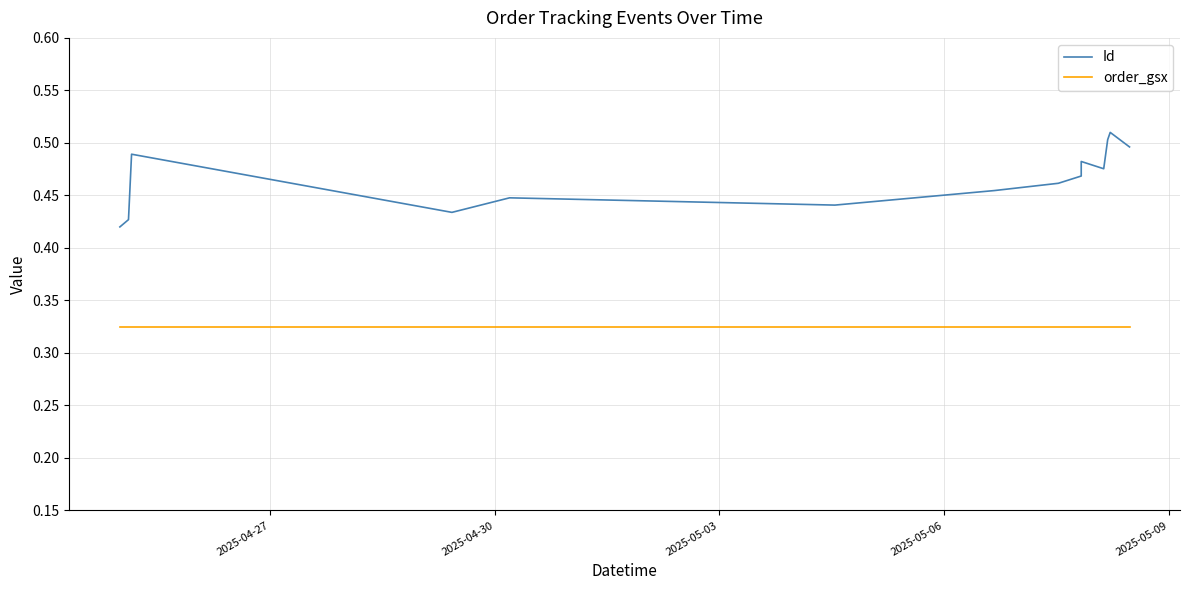

What is the value of the order_gsx point at the 13th from the left?

0.3